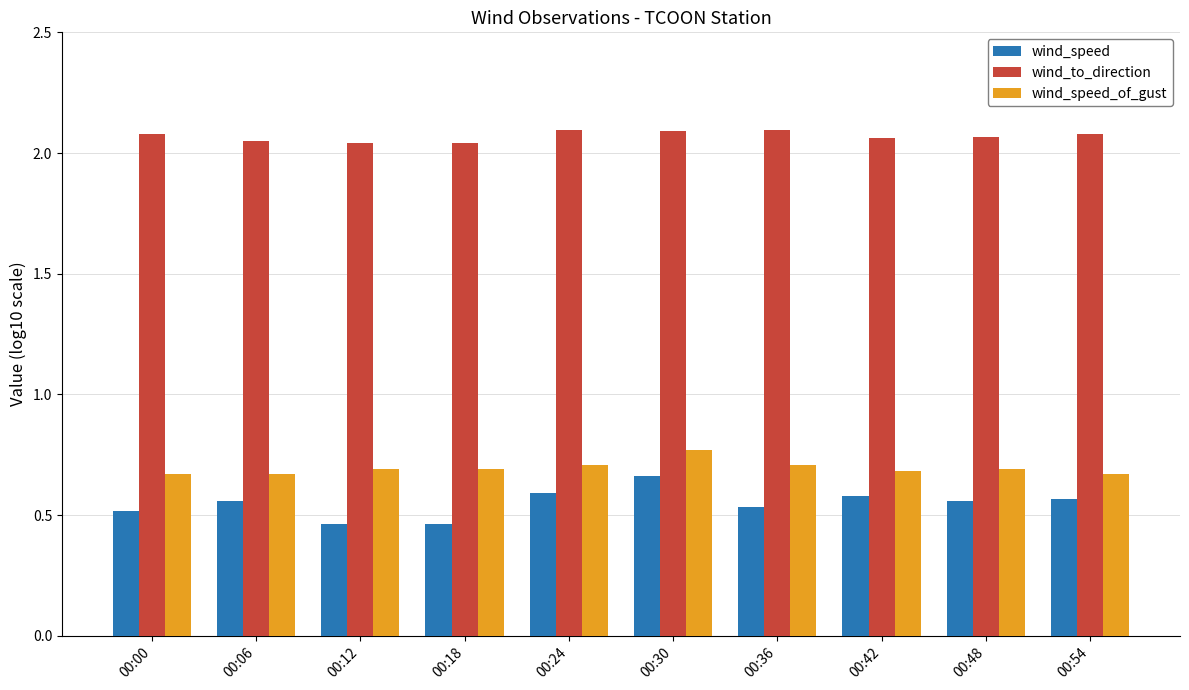

What is the difference between the maximum and second lowest values in the wind_speed_of_gust series?

0.1